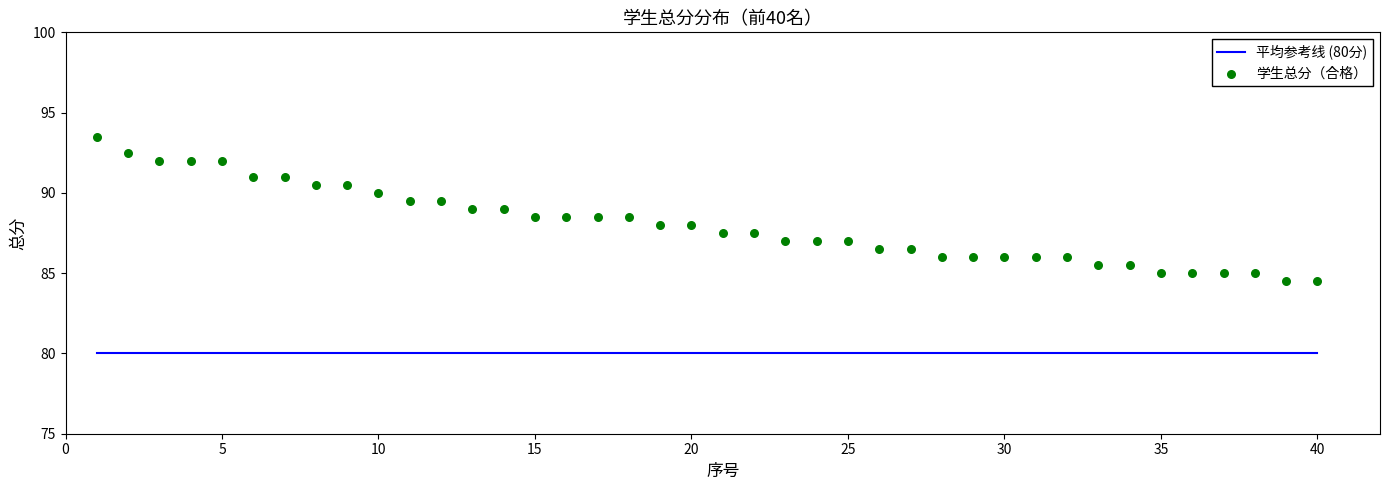

What are all the series names shown in the legend?

平均参考线 (80分), 学生总分（合格）